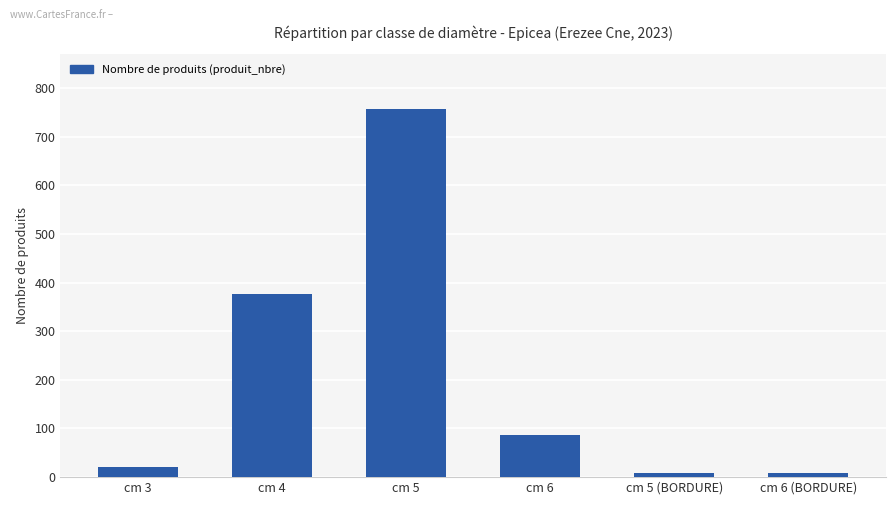

True or false: the data shows 756 at cm 5.

True